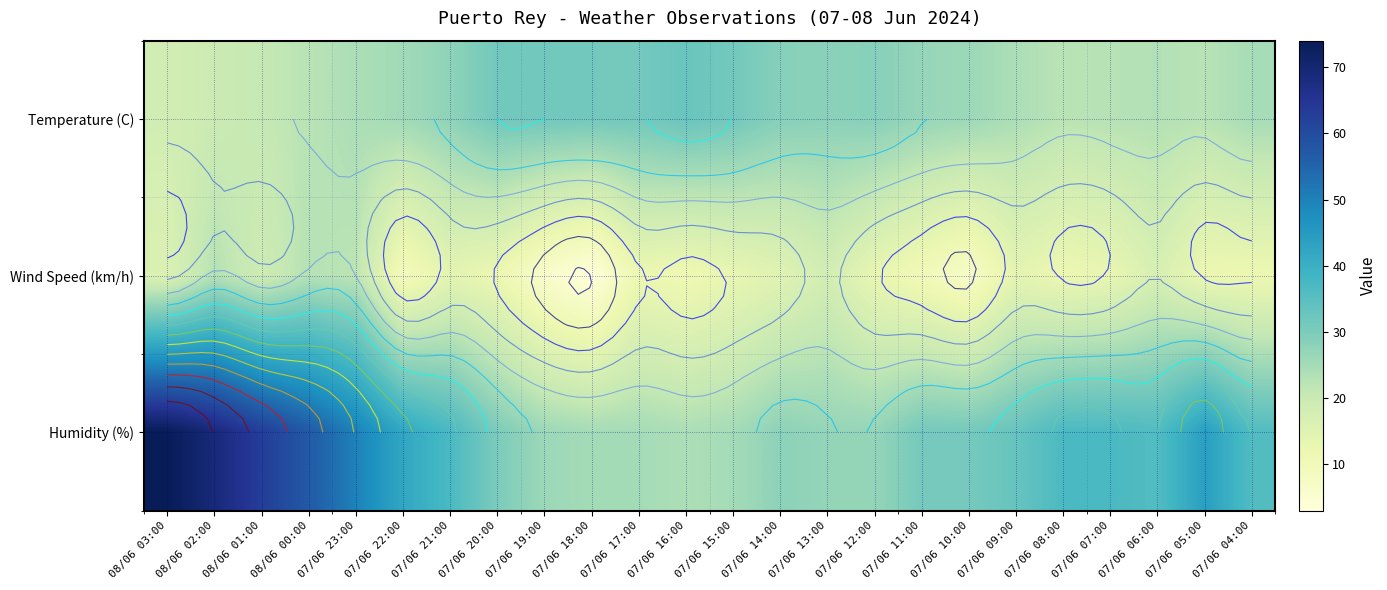

What is the difference between the highest and lowest values at 07/06 15:00?

18.3